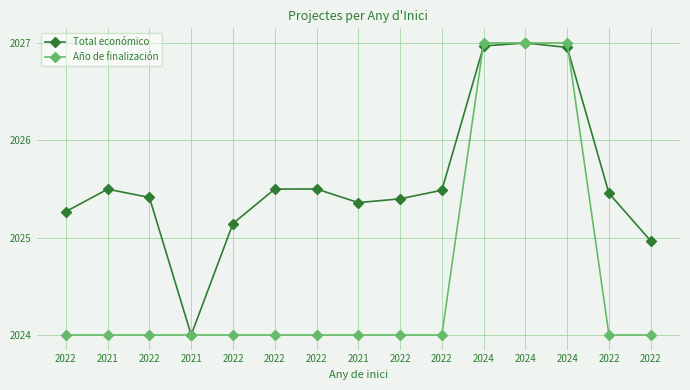

How many lines are shown in the chart?

2